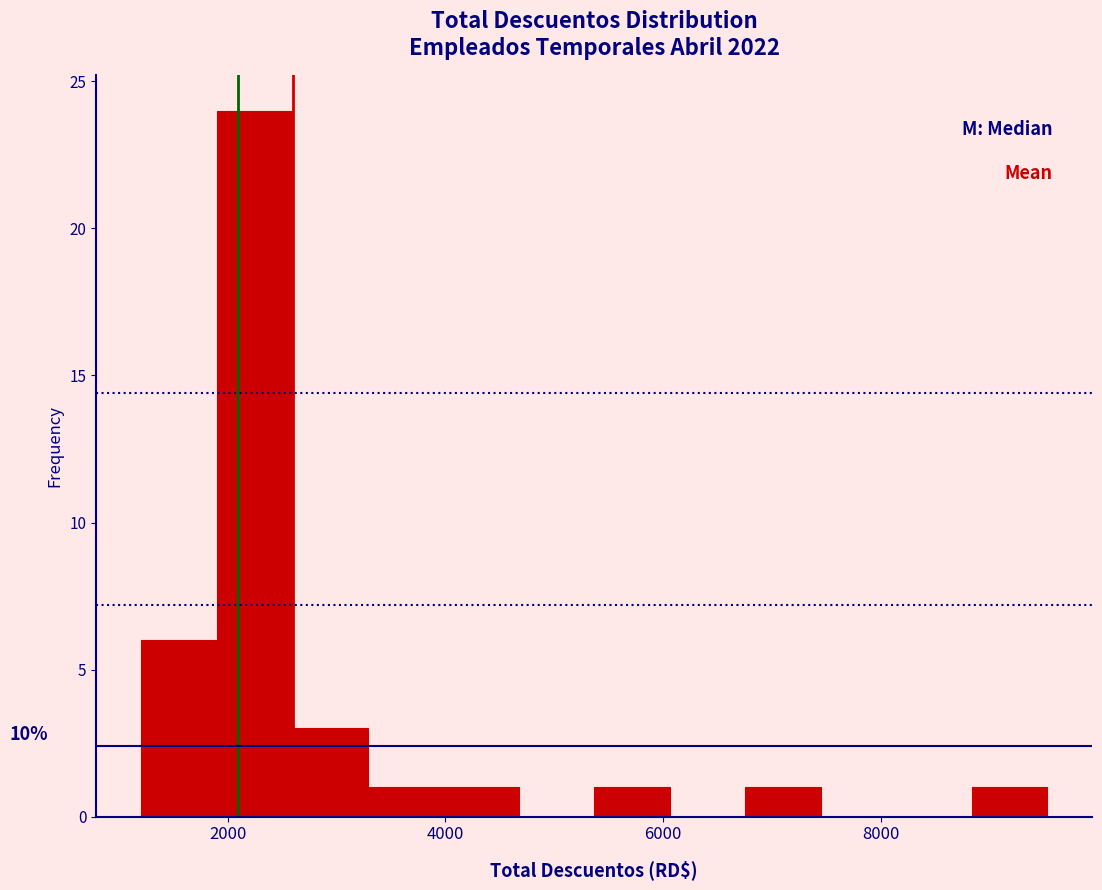

Around what value on the x-axis is the tallest bar? Give the approximate position of its centre, as read against the axis.

2200